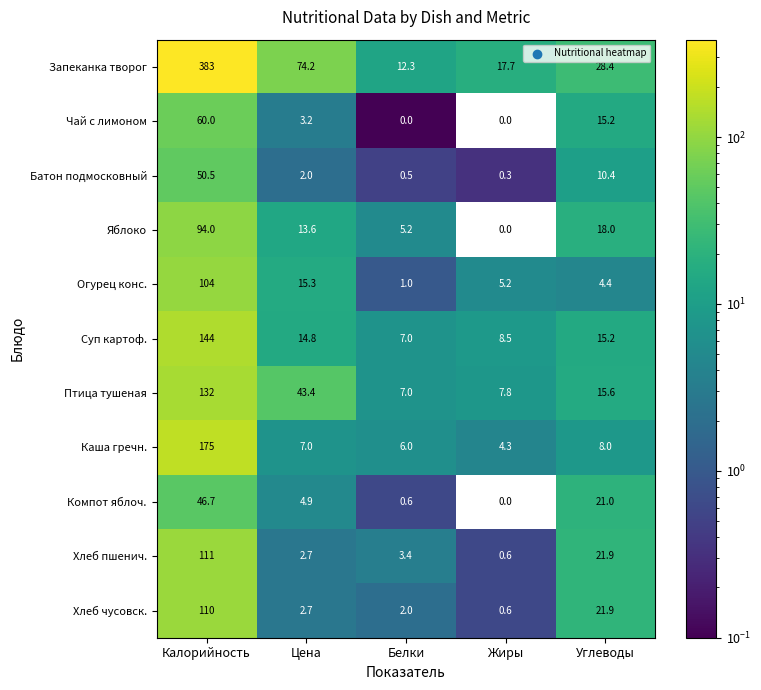

What is the difference between the second highest and minimum values in the Хлеб пшенич. series?

21.3